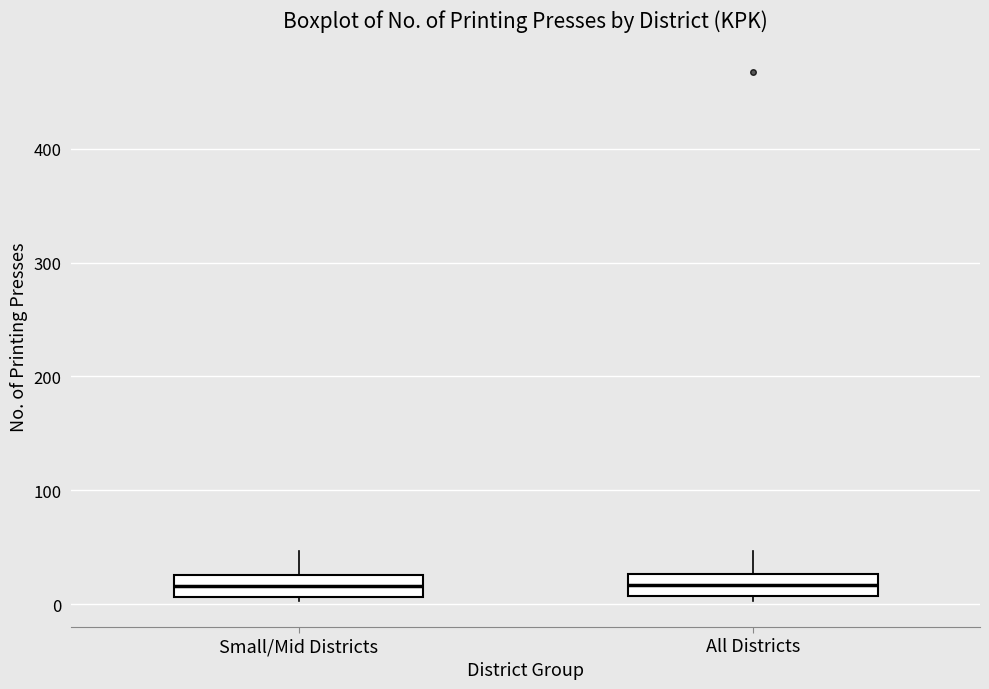

Where is the lower edge of the box for Small/Mid Districts on the y-axis? The values are not printed on the chart, so give them approximately, as read against the axis.

10